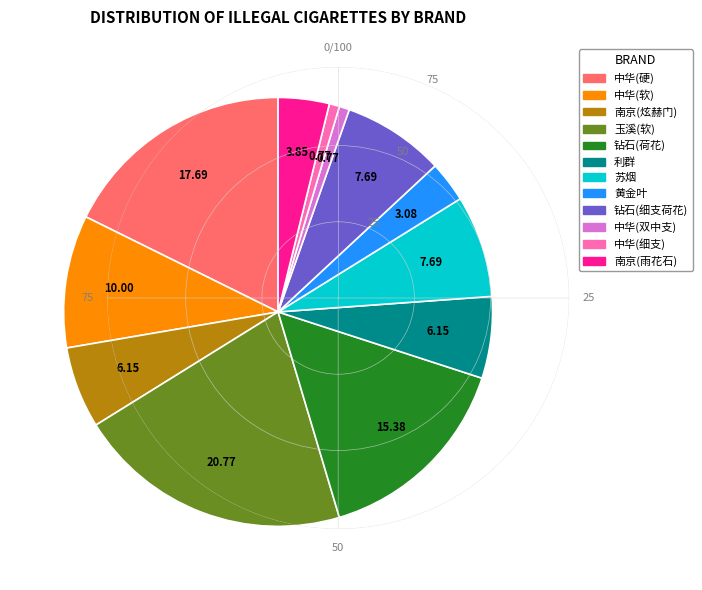

How many slices are in this pie chart?

12